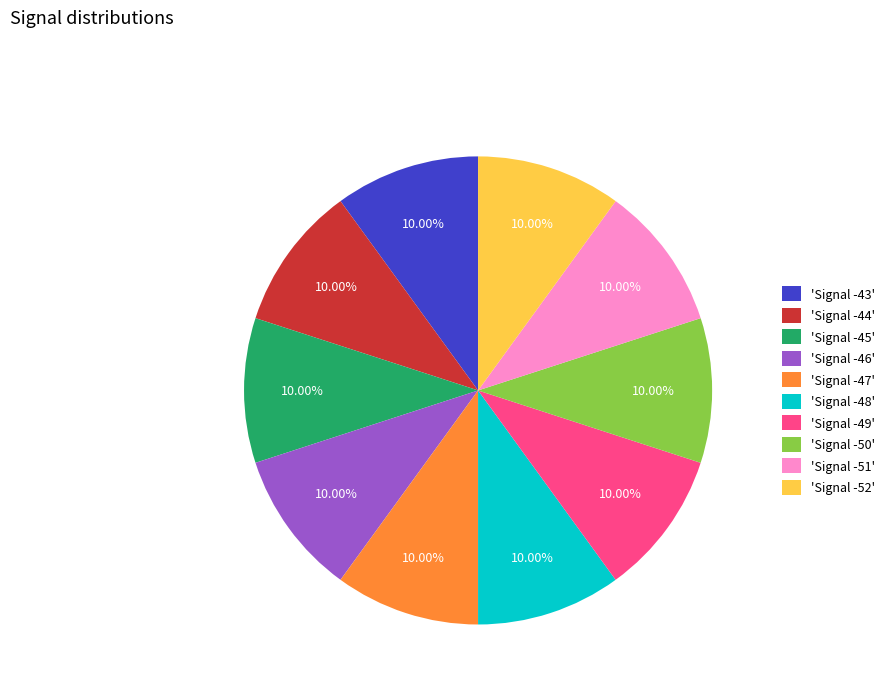

Is there any slice that represents more than half of the pie?

No